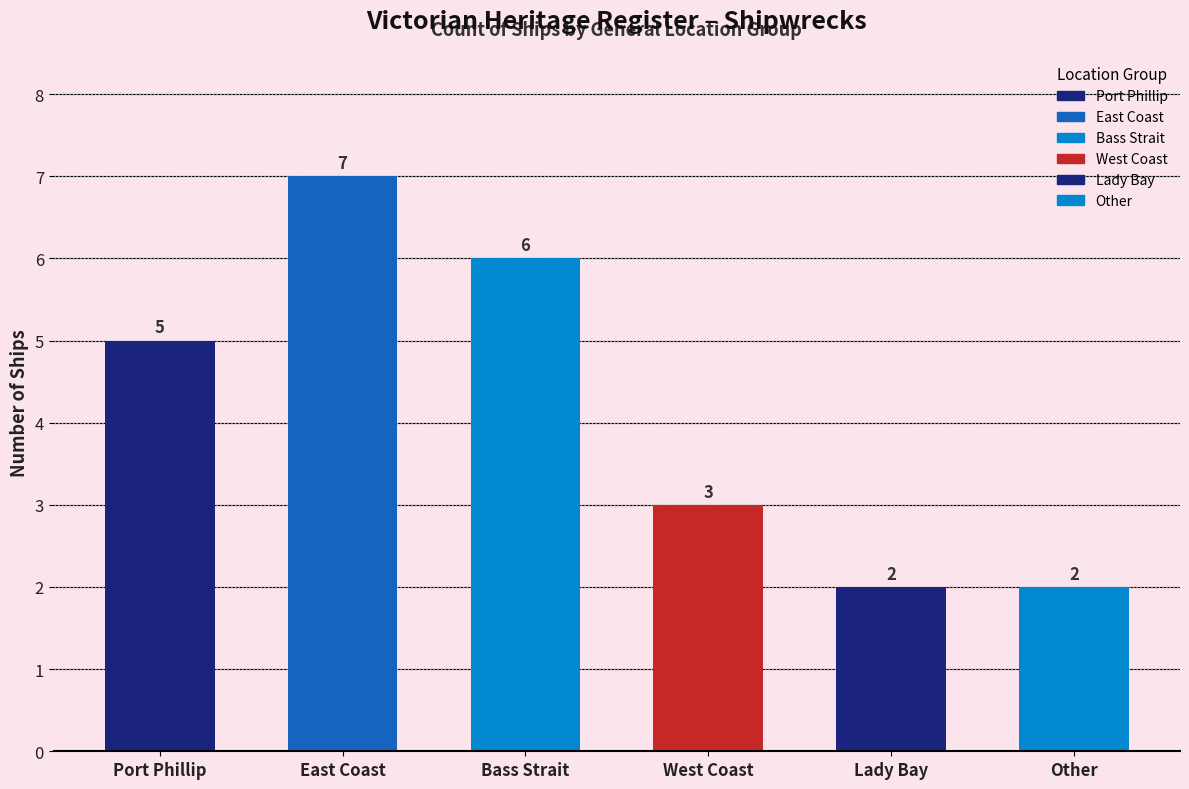

Where does the data first go above 5?

East Coast